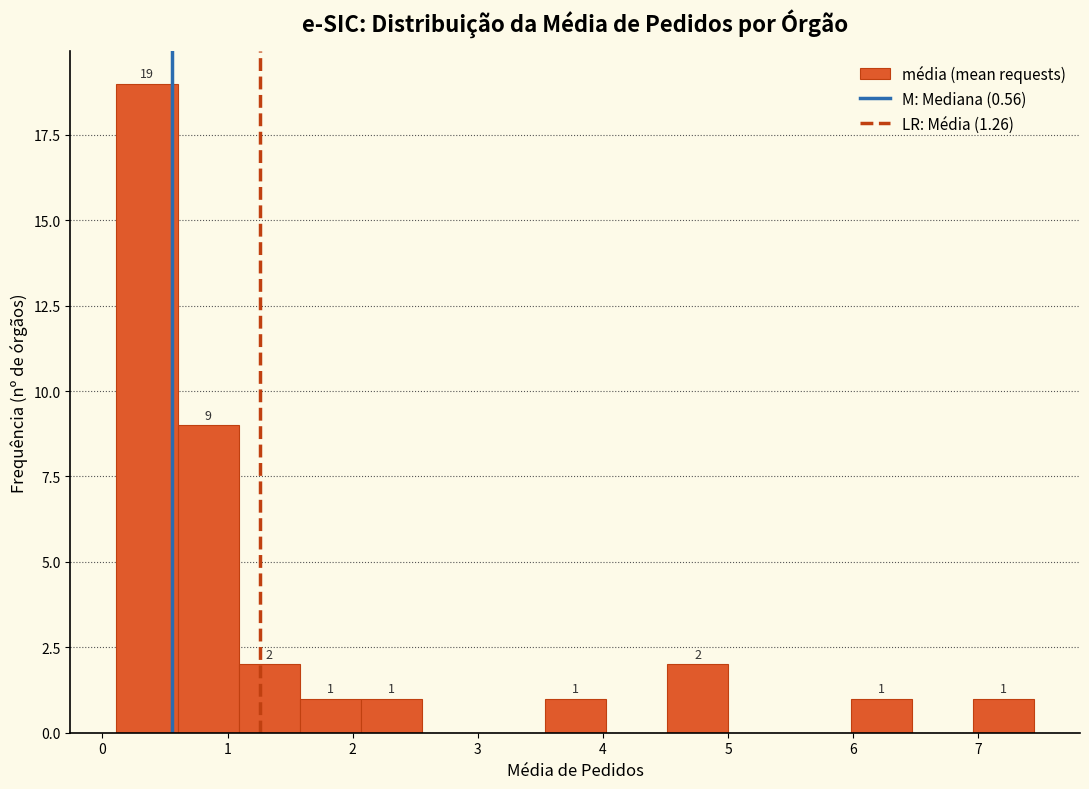

Over which range of the x-axis is the bar tallest?

0.1 to 0.6